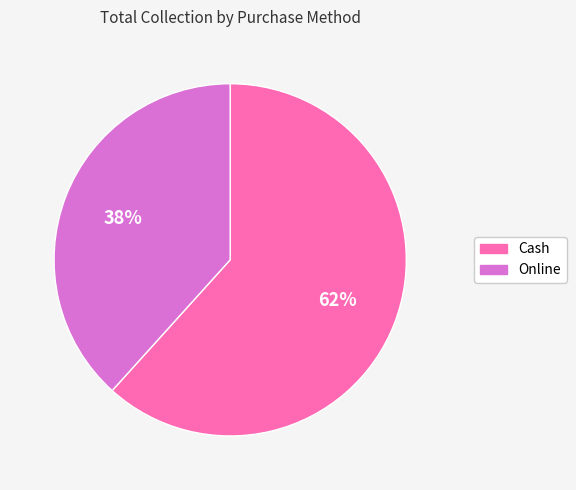

To the nearest percent, what is the average slice percentage?

50%